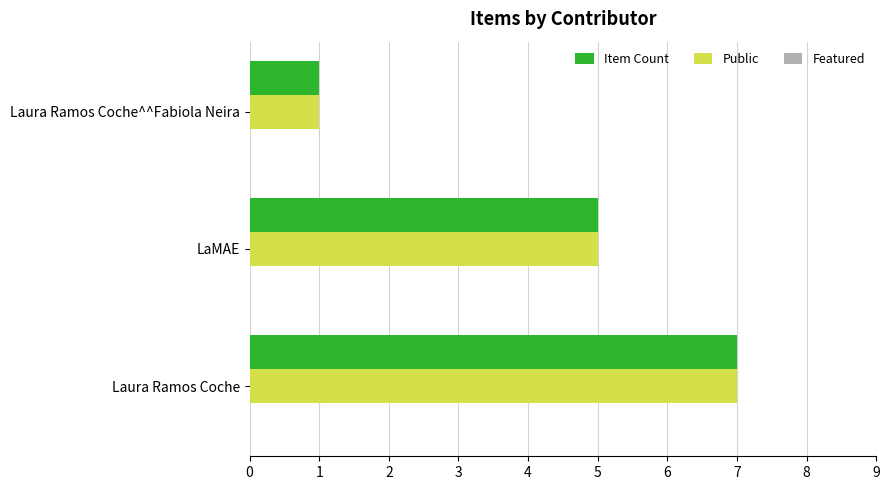

How many categories are shown in the chart?

3